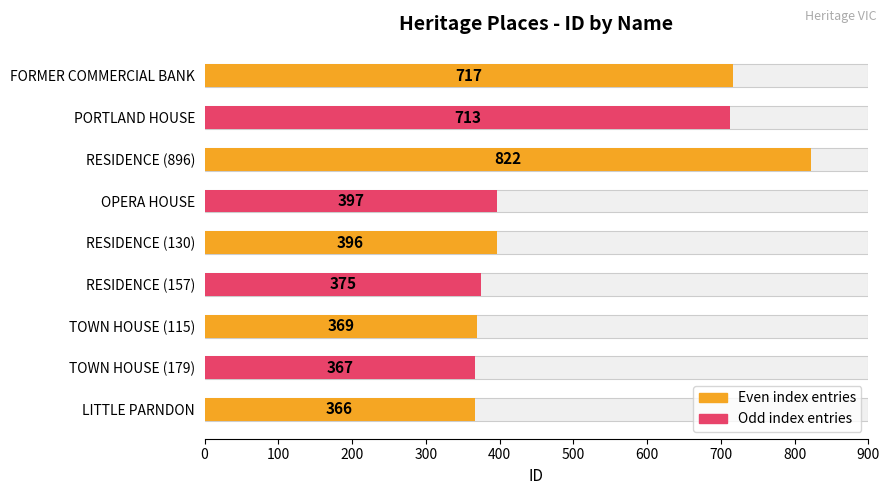

Reading left to right, extract all data points from this chart.

366	367	369	375	396	397	822	713	717